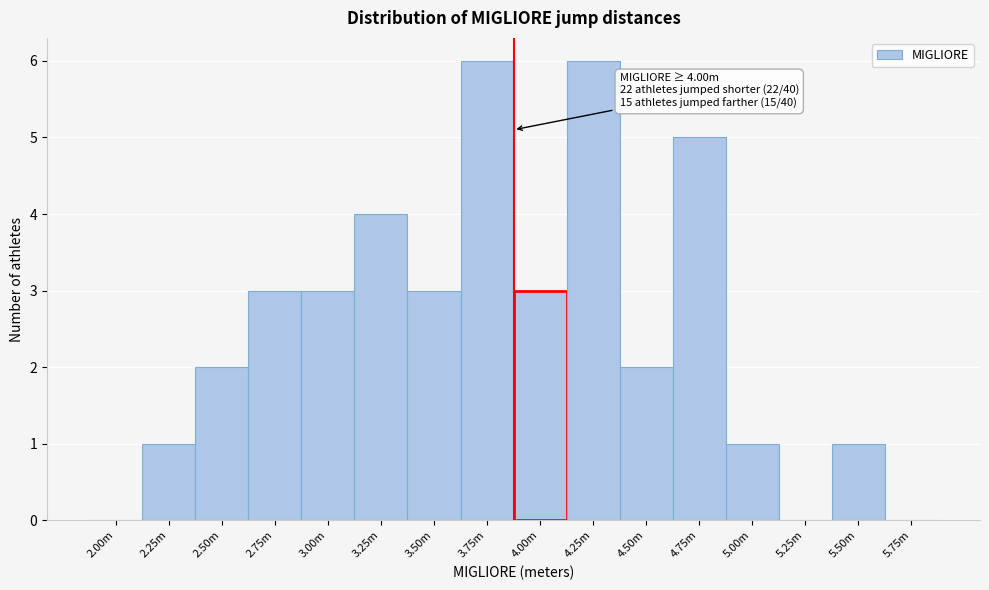

Reading right to left, extract all data points from this chart.

5.75m=0	5.50m=1	5.25m=0	5.00m=1	4.75m=5	4.50m=2	4.25m=6	4.00m=3	3.75m=6	3.50m=3	3.25m=4	3.00m=3	2.75m=3	2.50m=2	2.25m=1	2.00m=0